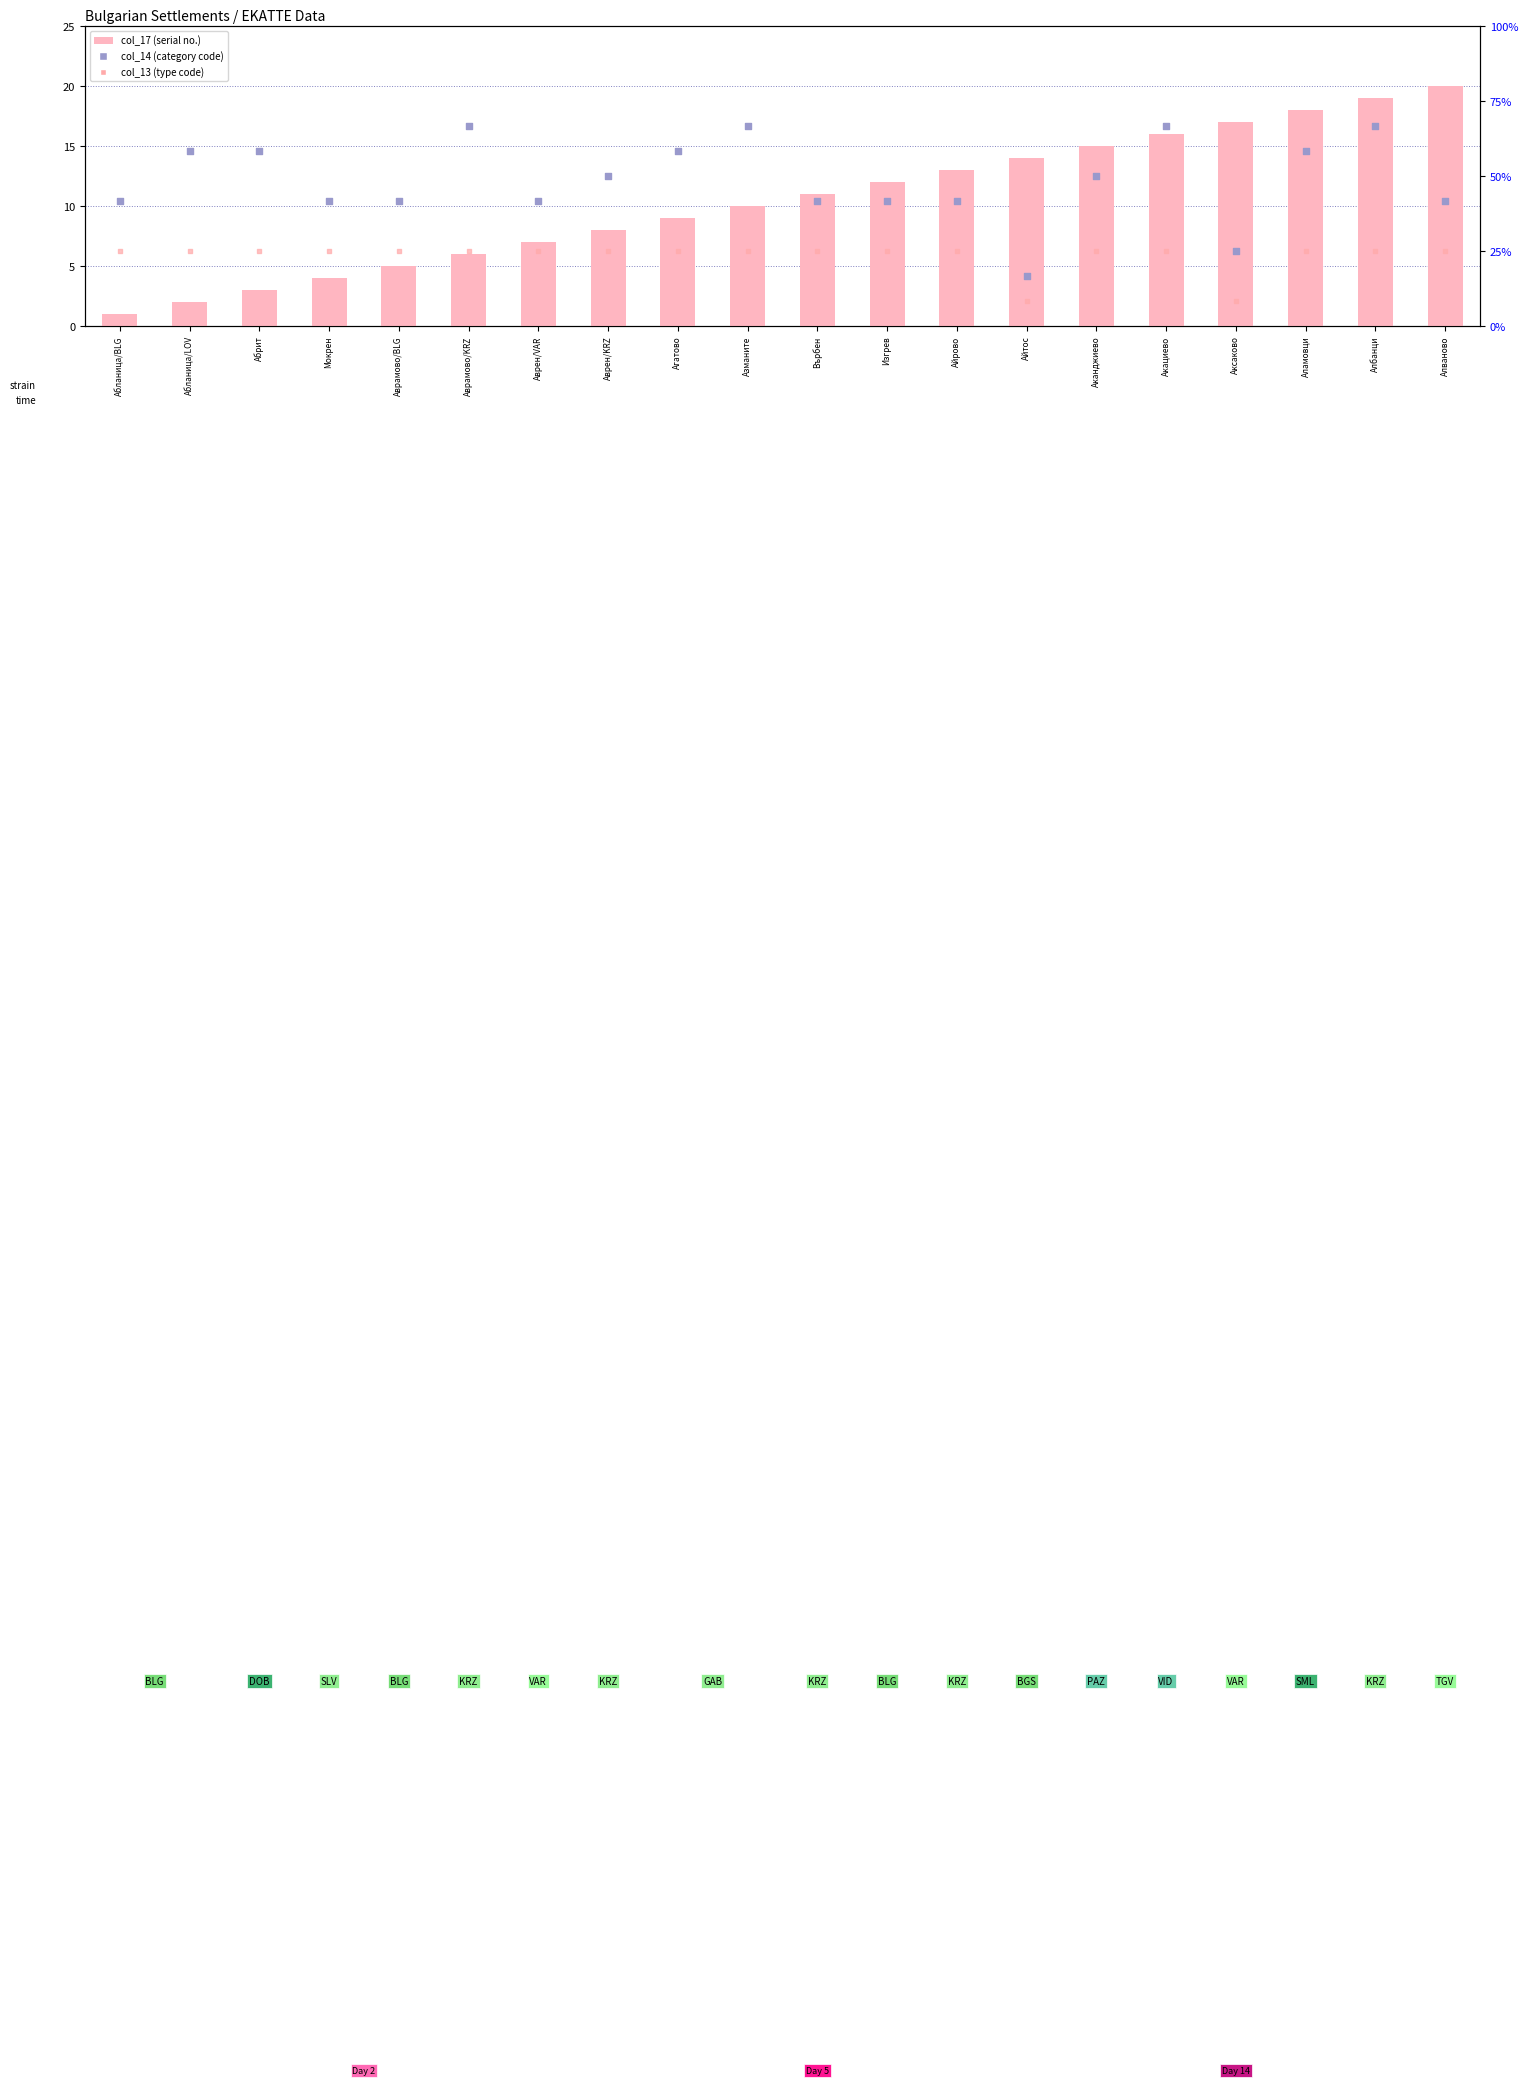

At how many categories does at least one series exceed 13?

7